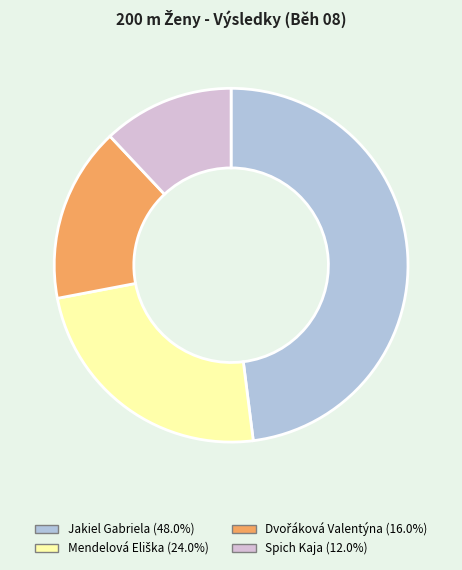

Is the sum of Jakiel Gabriela (48.0%) and Spich Kaja (12.0%) greater than half?

Yes